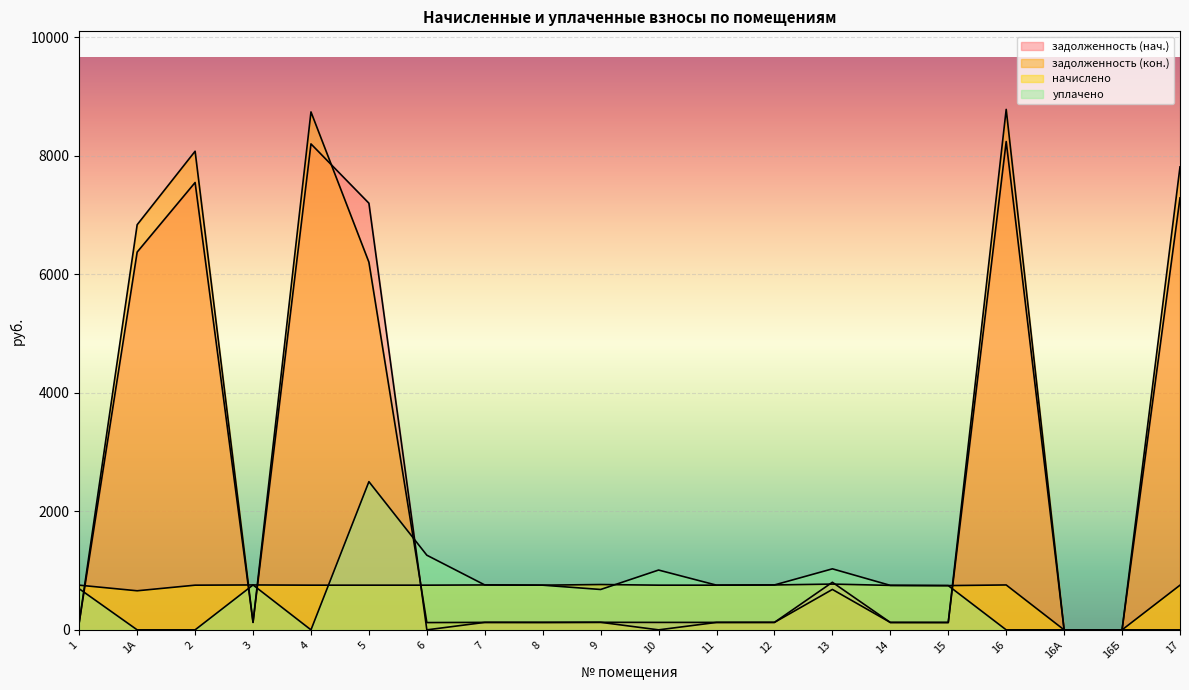

True or false: уплачено has a value of 750.2 at 14.

True